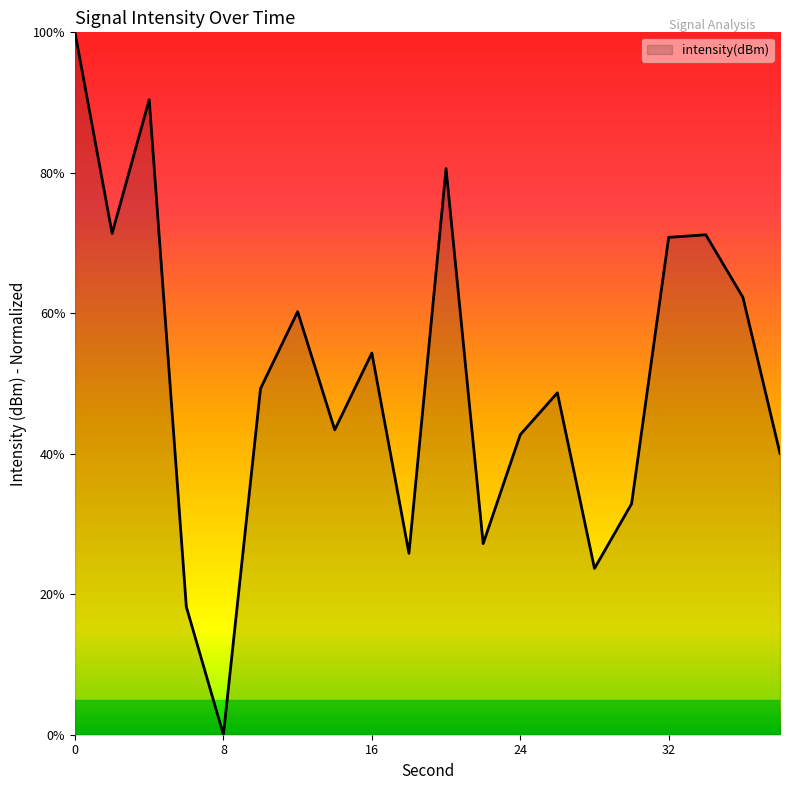

What is the difference between the maximum and minimum values?

100.0